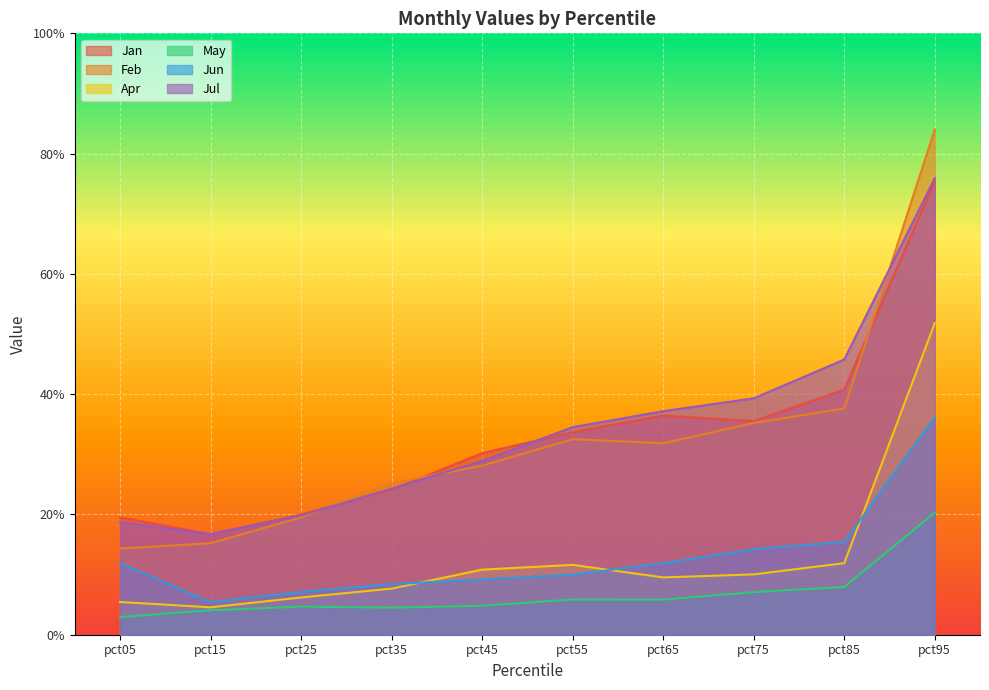

At which category does Feb reach its first local peak?

pct55